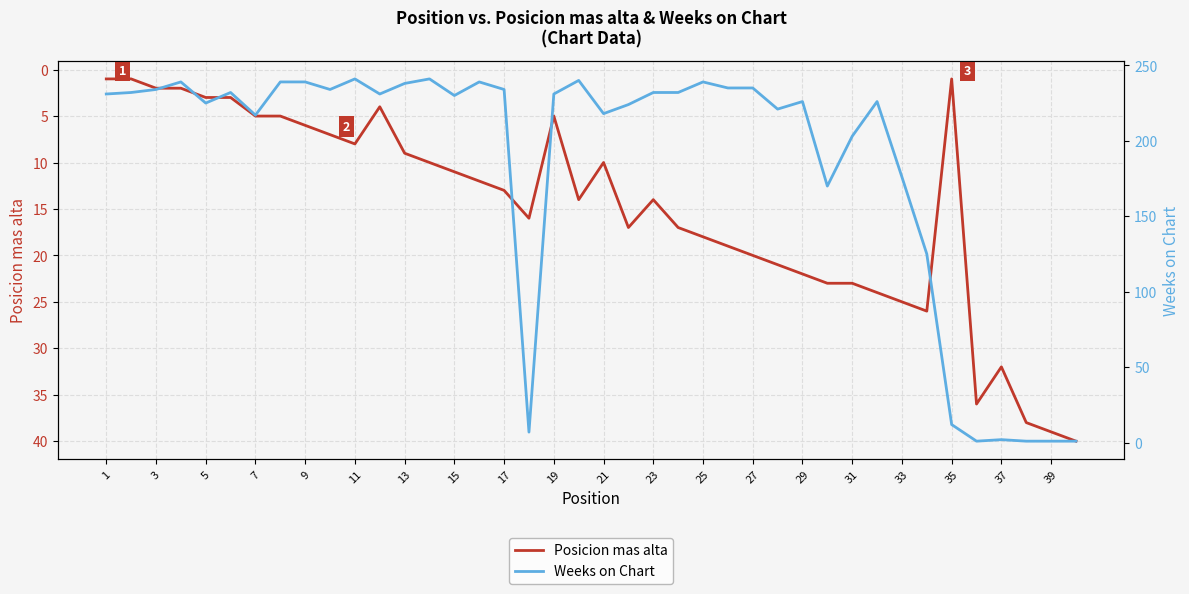

The value of Posicion mas alta at 5 is 1. True or false?

False